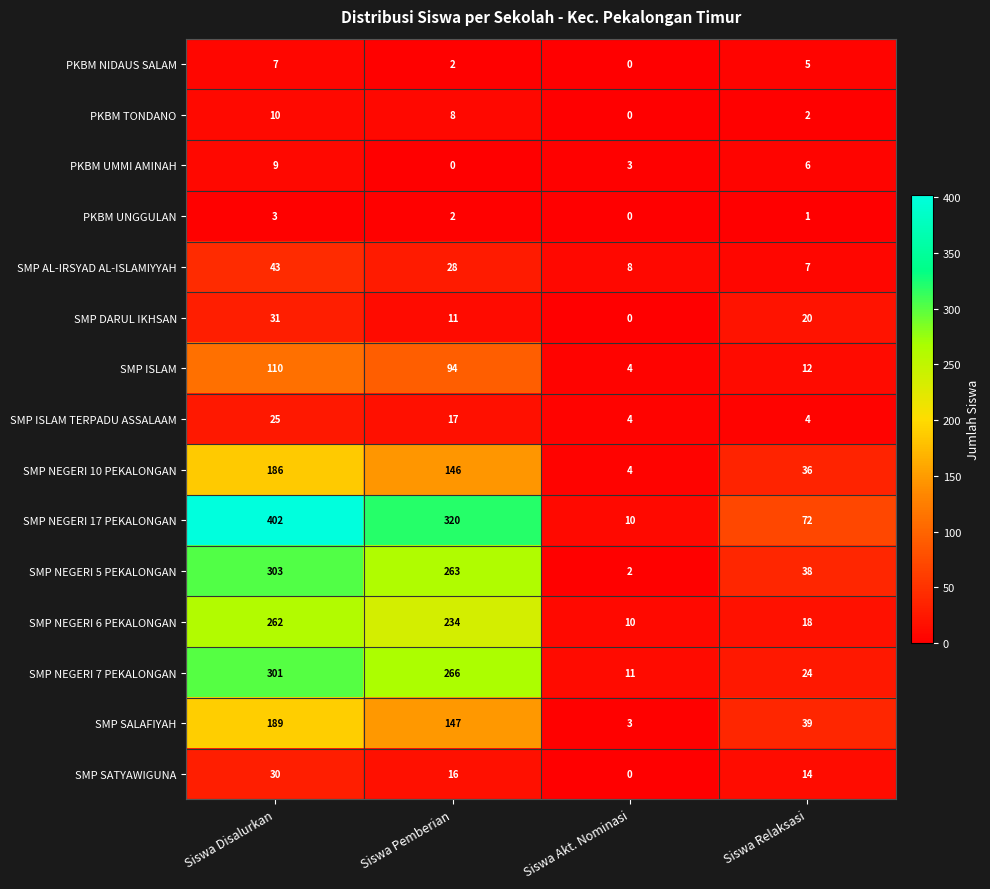

How many categories are shown in the chart?

4